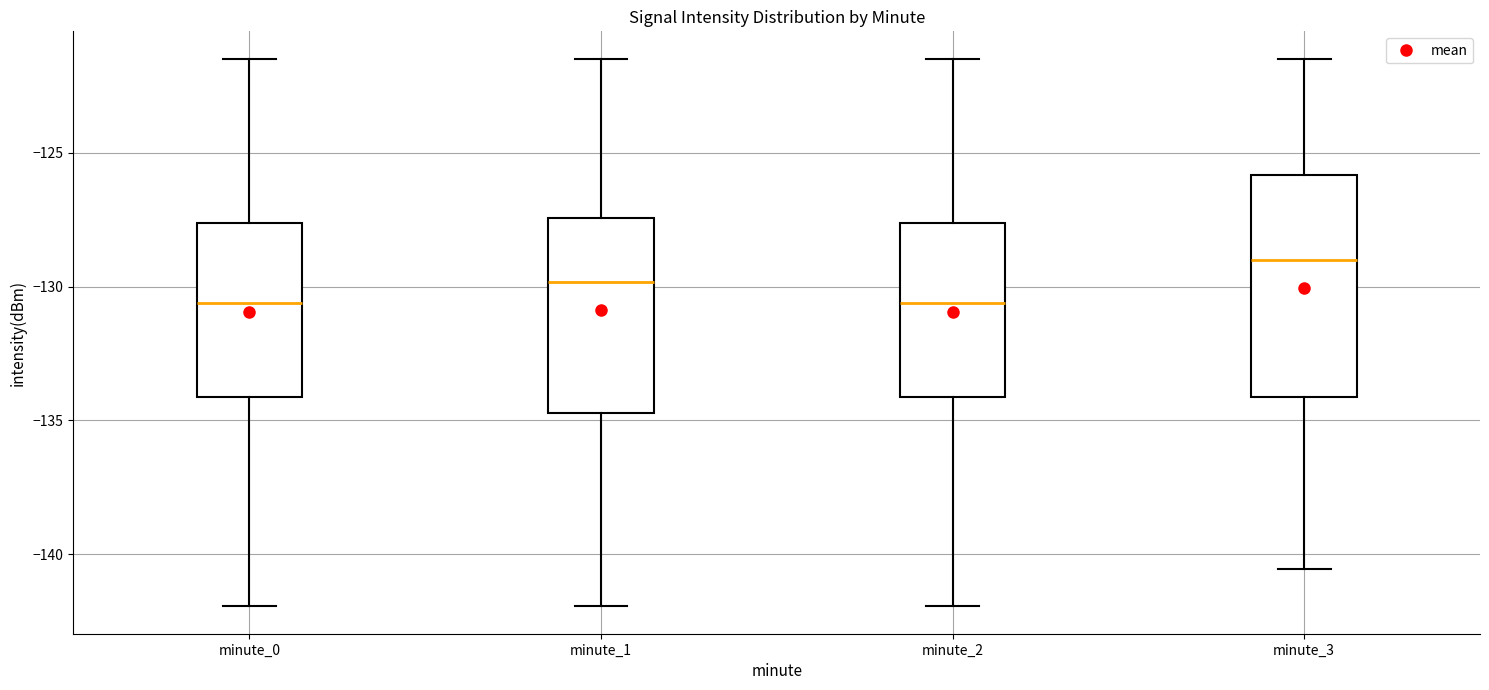

Comparing the boxes themselves (not the whiskers), which one is the tallest?

minute_3